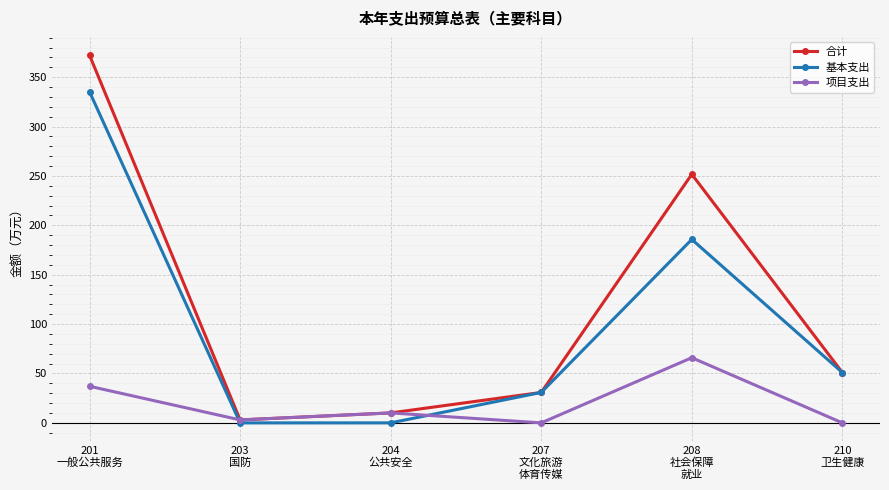

What position from the right is 204
公共安全?

4